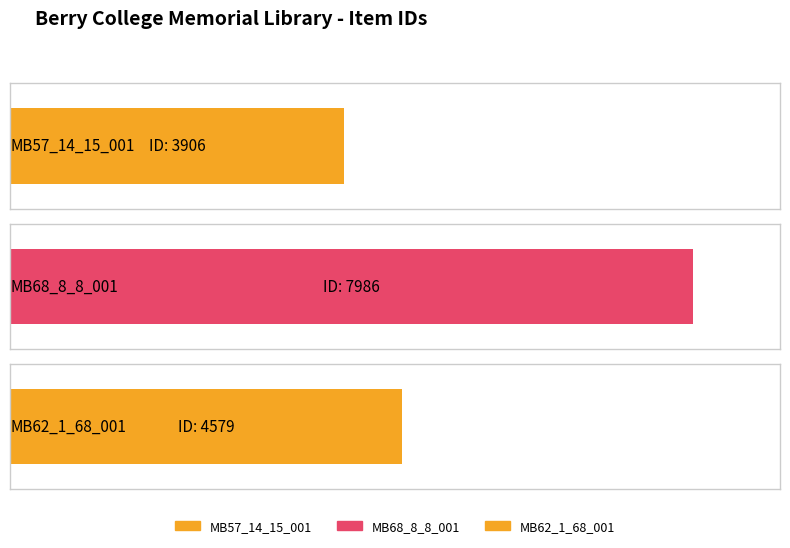

What is the change in value from MB57_14_15_001 to MB68_8_8_001?

+4080